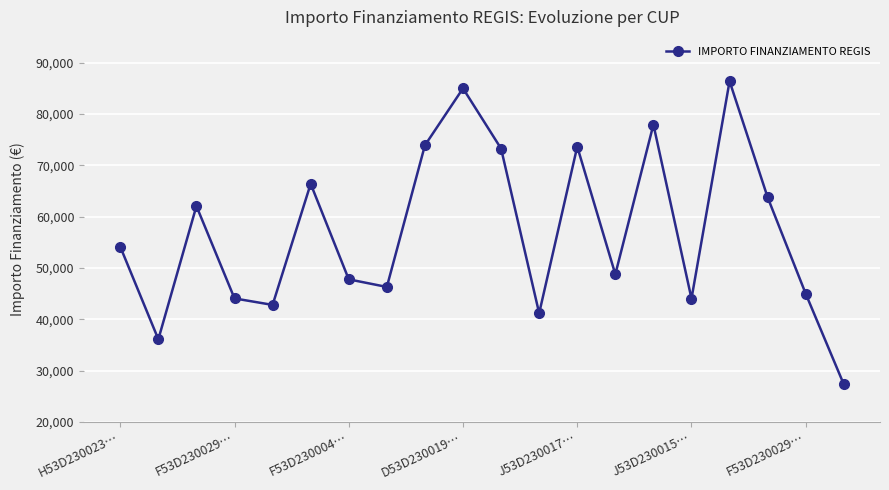

What is the value of the 4th point from the left?

44080.6